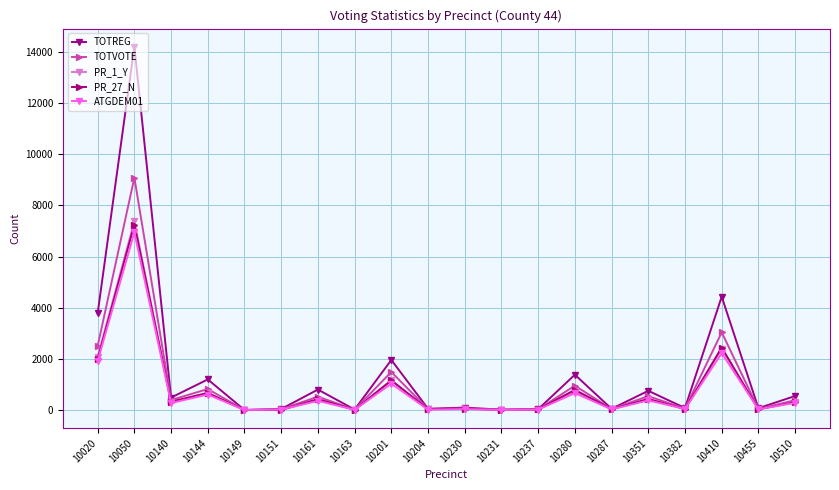

Count the number of categories in the chart.

20